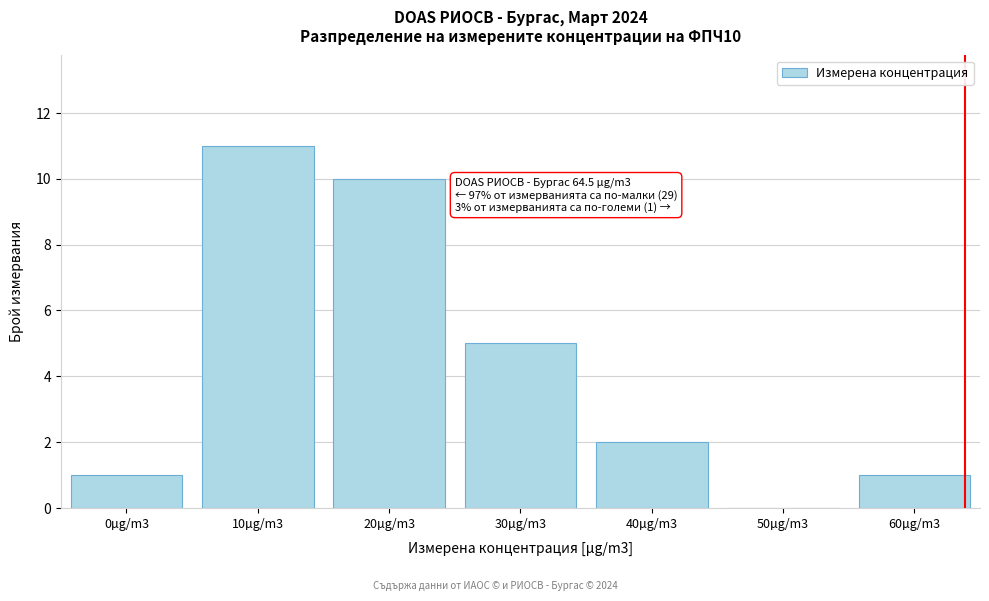

Reading left to right, what are all the values shown in this chart?

0µg/m3=1	10µg/m3=11	20µg/m3=10	30µg/m3=5	40µg/m3=2	50µg/m3=0	60µg/m3=1